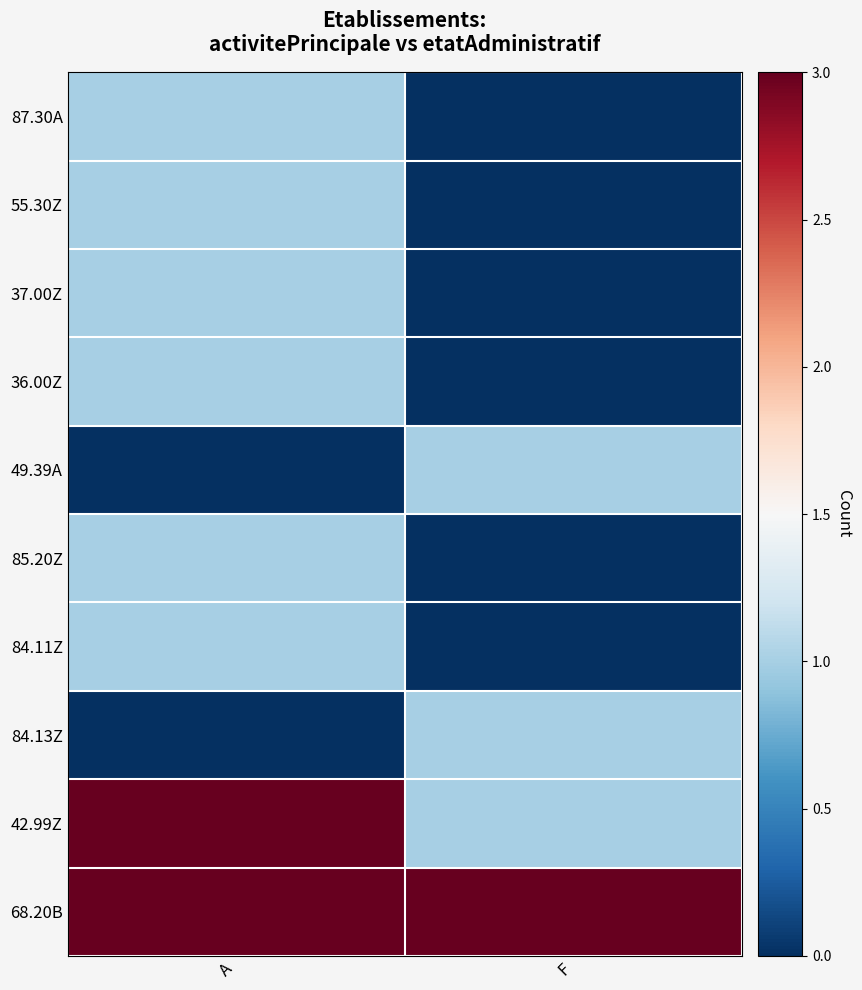

Reading right to left, transcribe all the data shown in this chart.

87.30A: F=0	A=1
55.30Z: F=0	A=1
37.00Z: F=0	A=1
36.00Z: F=0	A=1
49.39A: F=1	A=0
85.20Z: F=0	A=1
84.11Z: F=0	A=1
84.13Z: F=1	A=0
42.99Z: F=1	A=3
68.20B: F=3	A=3